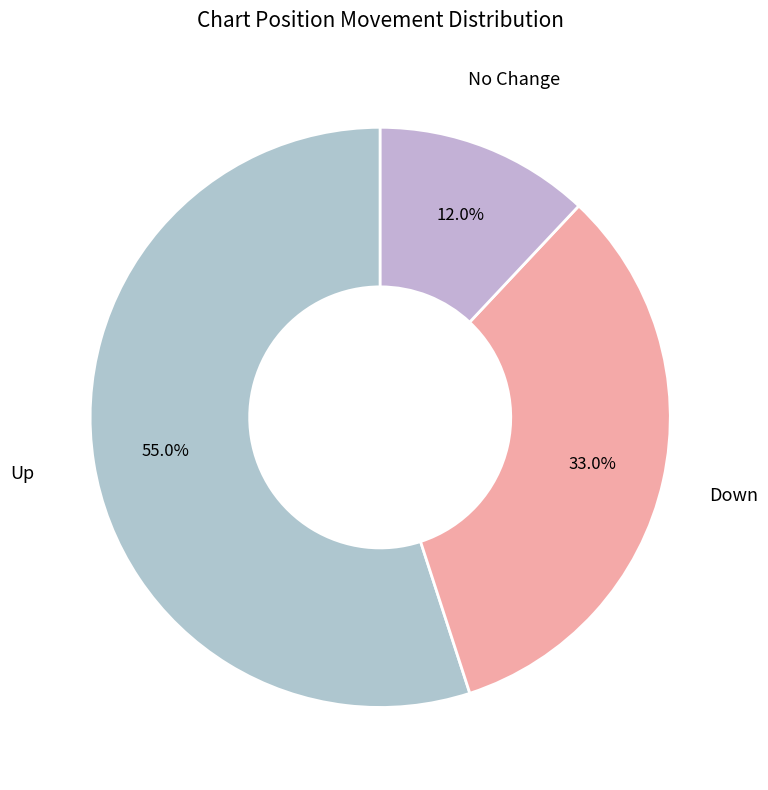

How many segments does this pie chart have?

3